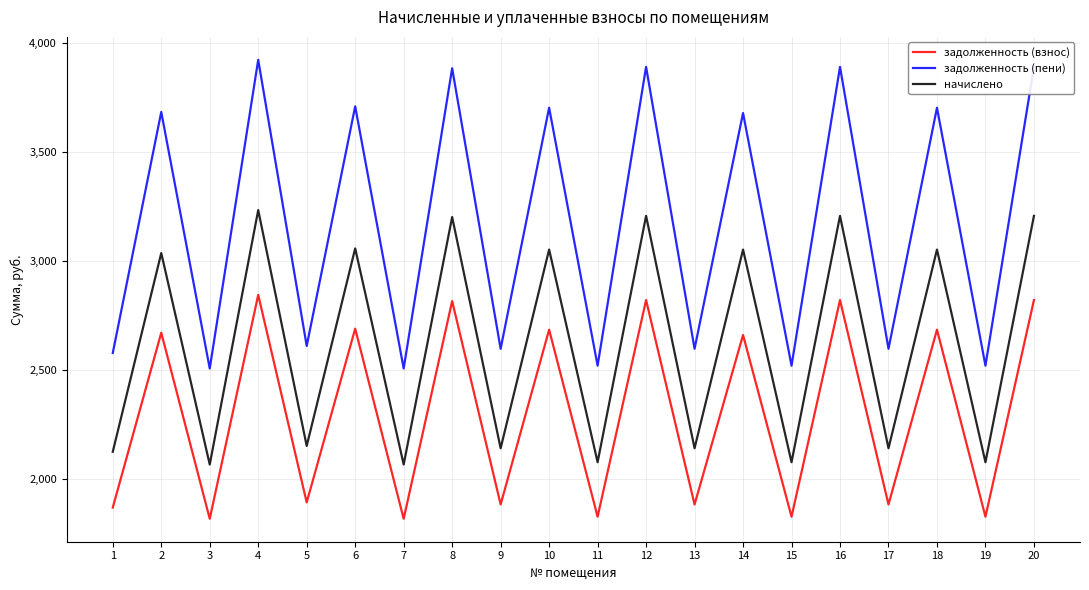

What is the total value across all series at 7?

6393.5